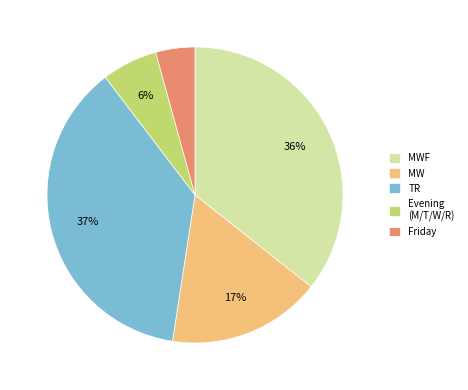

To the nearest percent, what percentage of the pie is Evening (M/T/W/R)?

6%